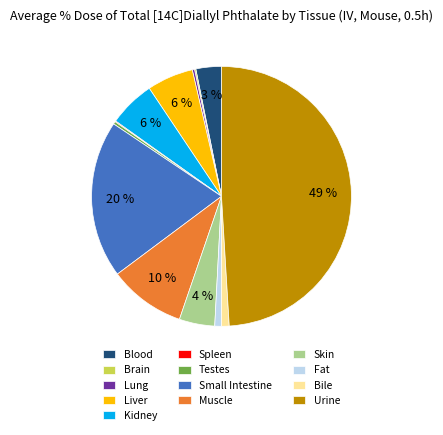

Which category has the biggest portion of the pie?

Urine